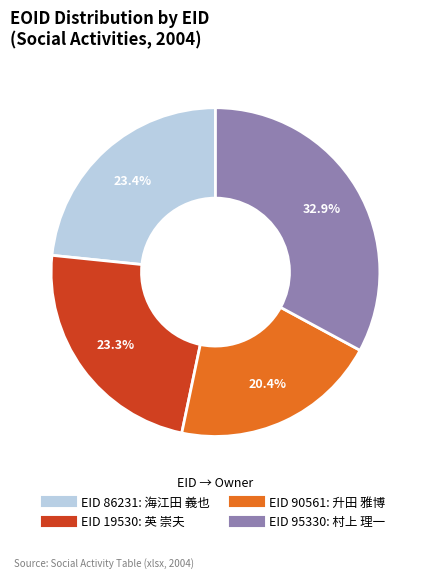

Does any single category account for the majority?

No